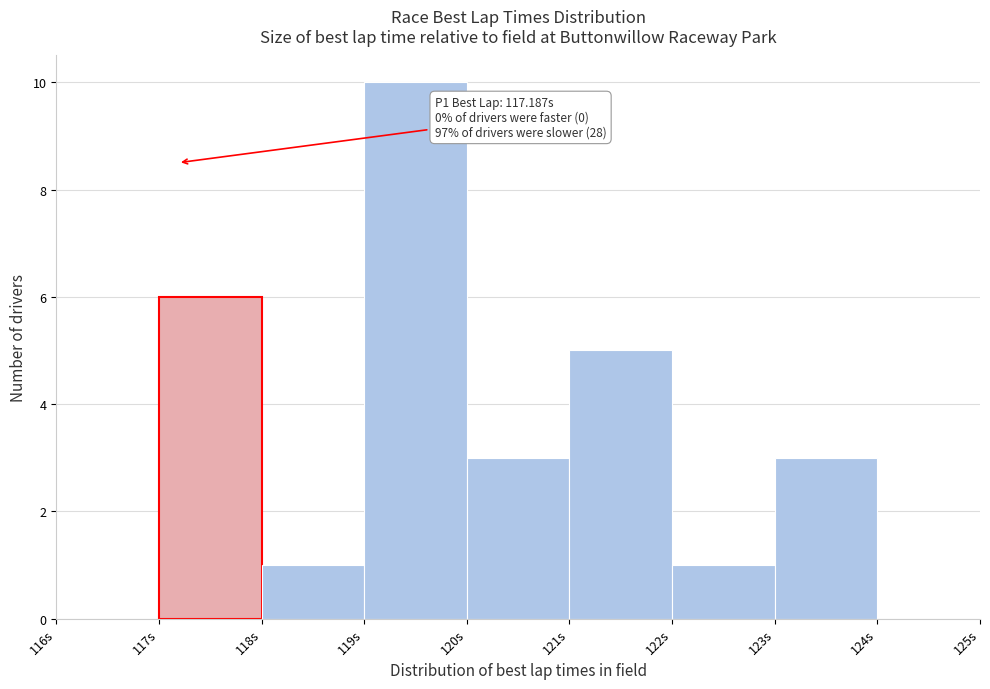

Over which range of the x-axis is the bar tallest?

119 to 120